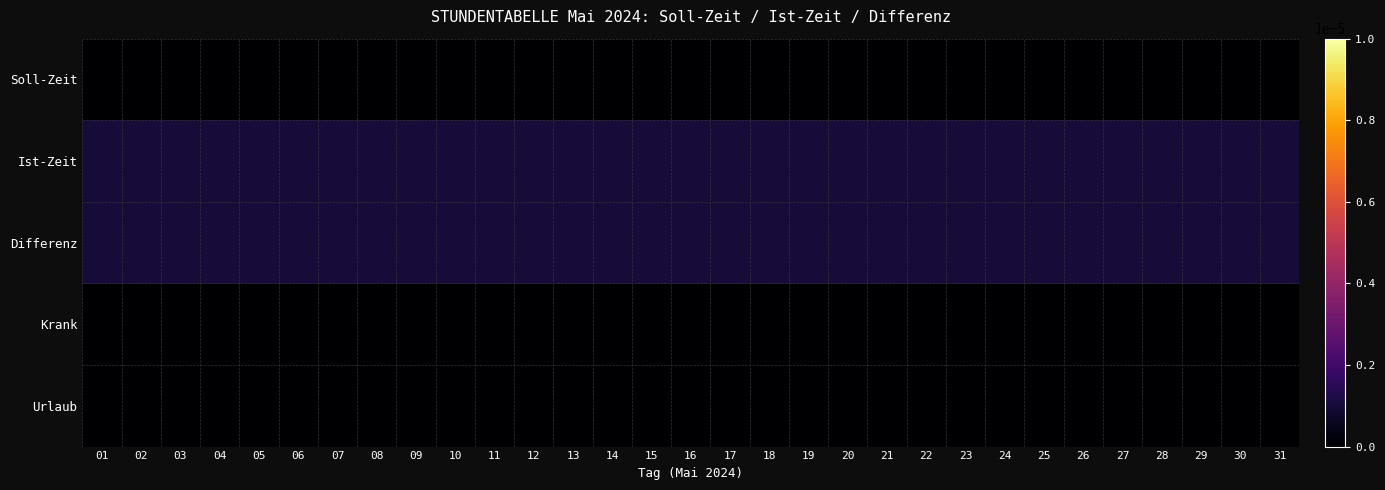

List the series in order of their peak value, lowest first.

Soll-Zeit, Krank, Urlaub, Ist-Zeit, Differenz